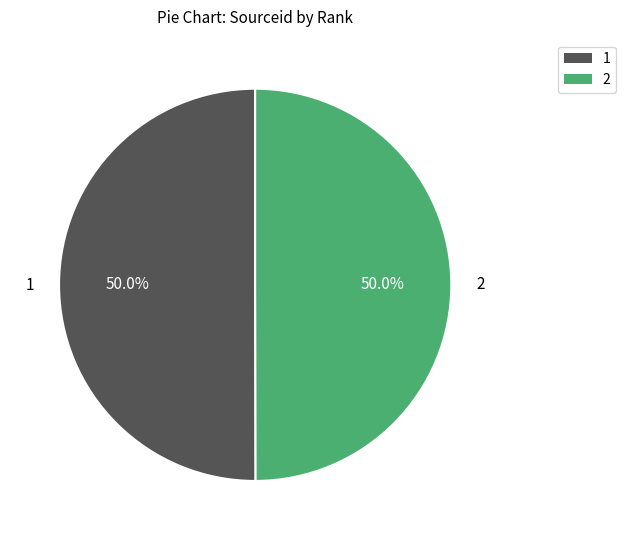

What is the ratio of the value at 1 to the value at 2?

1.0